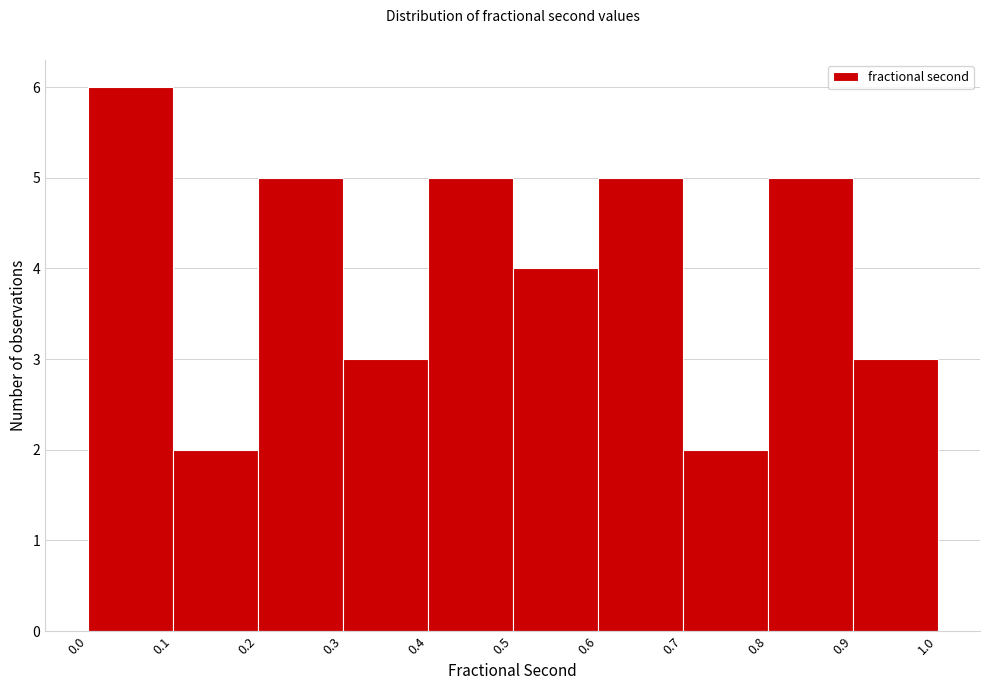

Over which range of the x-axis is the bar tallest?

0.0 to 0.1